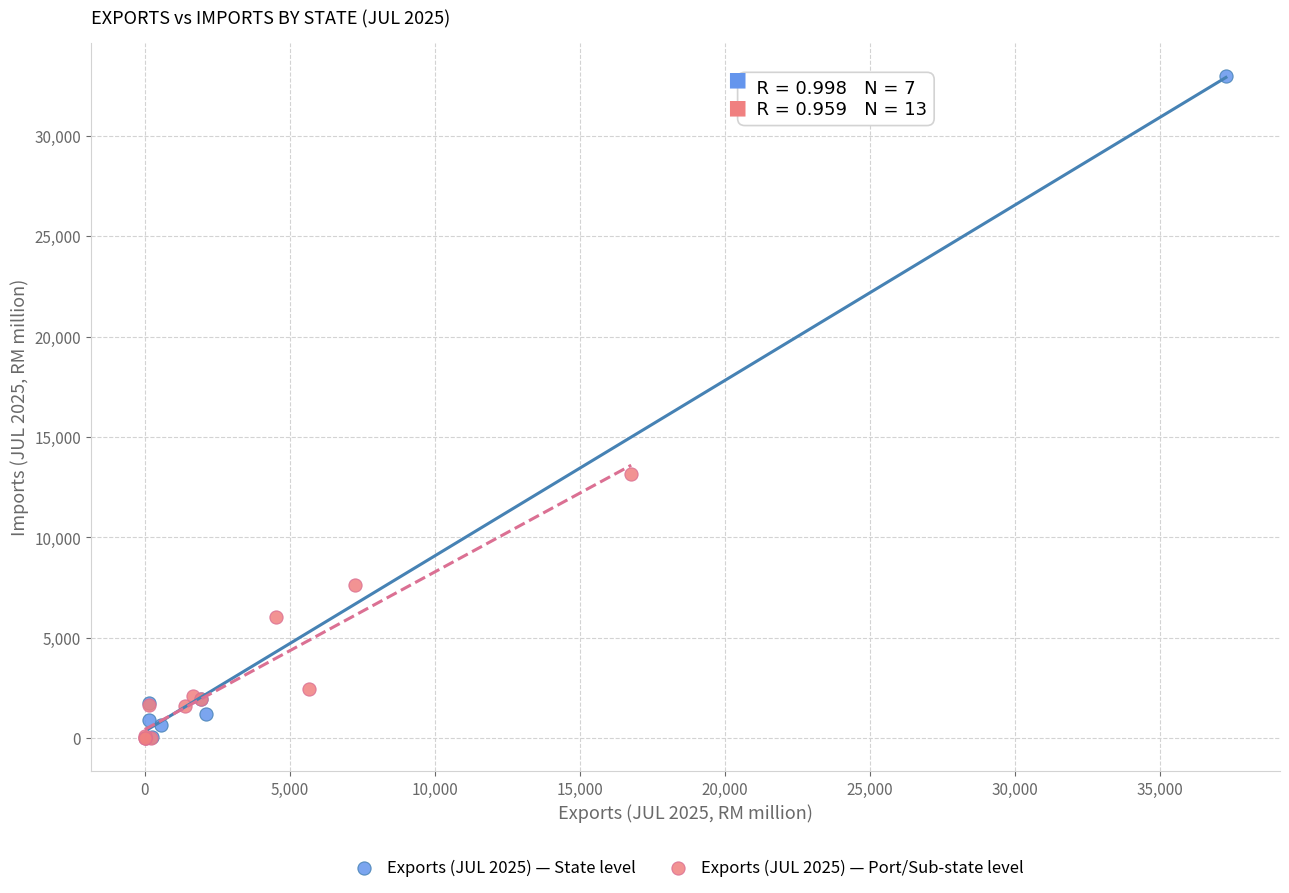

Which series reaches the maximum Y coordinate?

Exports (JUL 2025) — State level